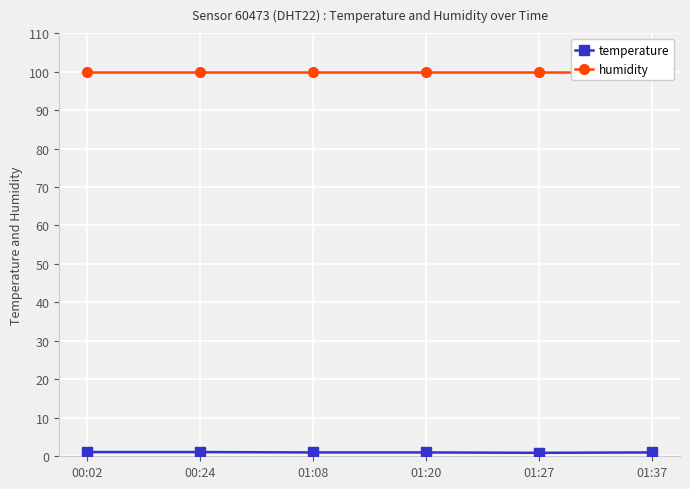

Is it true that temperature equals 1.0 at 01:08?

True